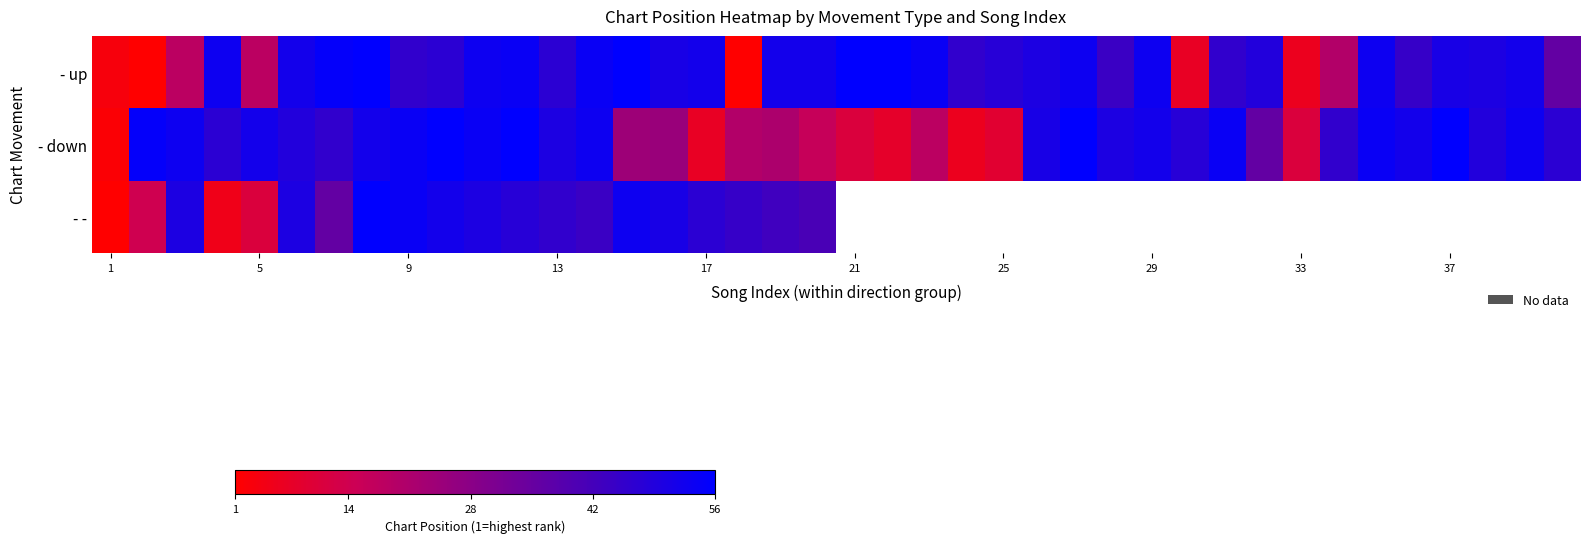

What is the minimum value for - up?

1.0